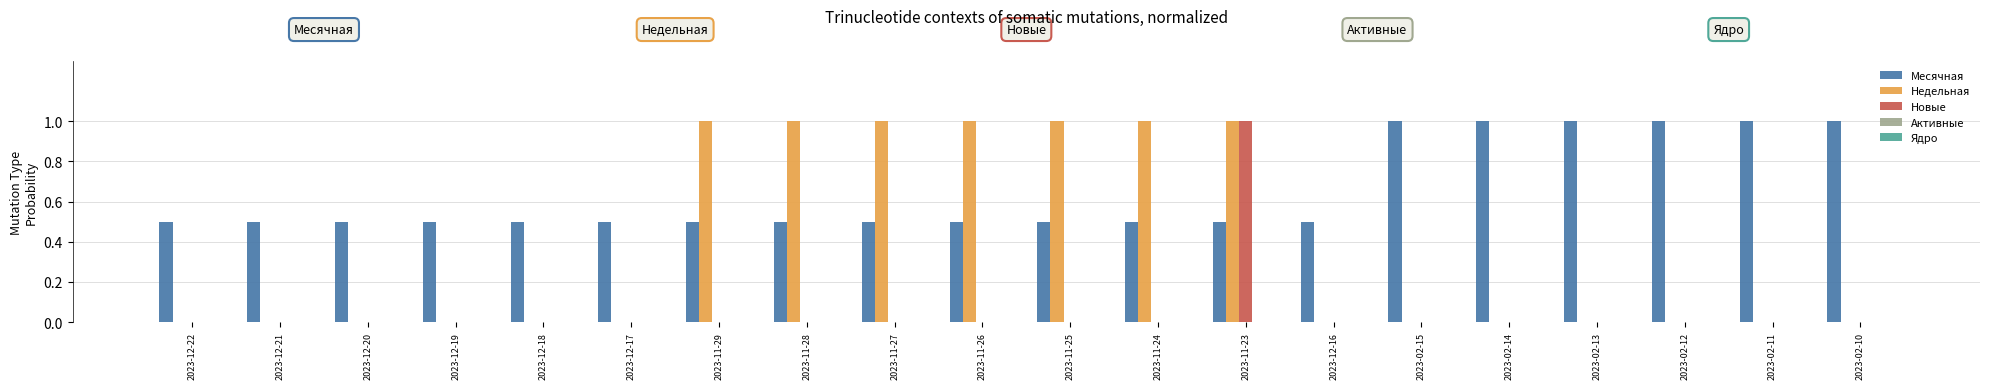

What is the spread (max minus min) of values at 2023-12-20?

0.5